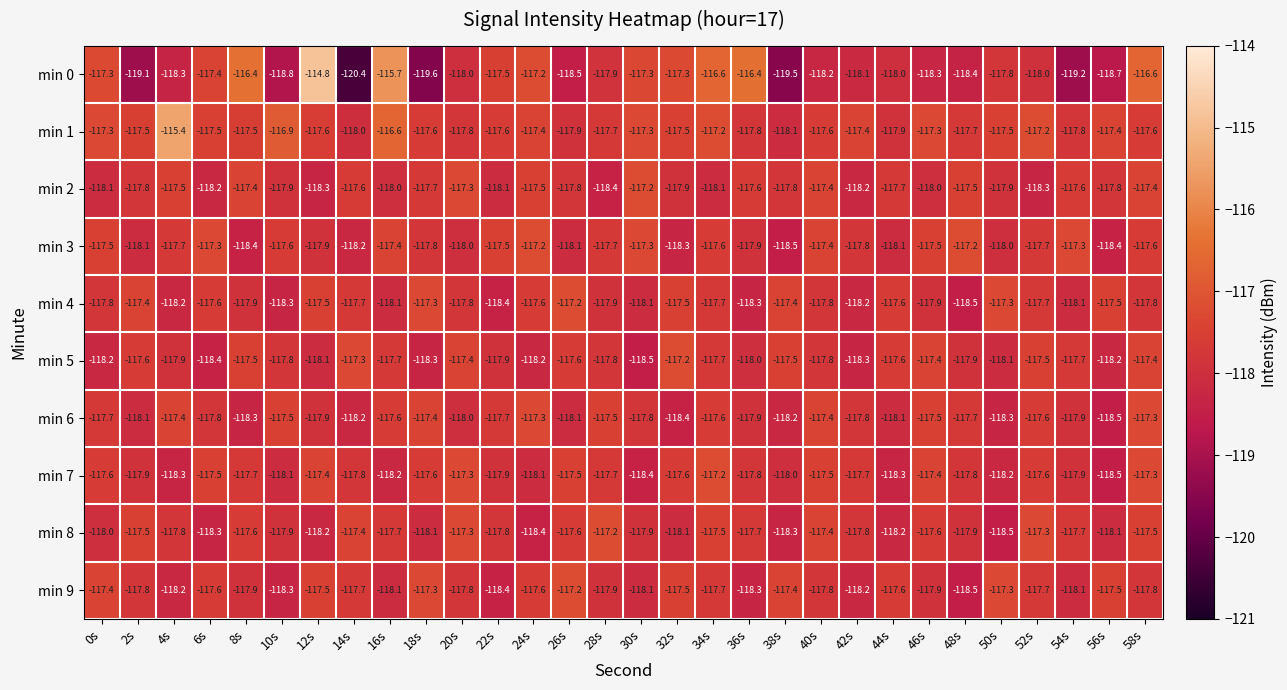

What is the minimum value shown in the chart?

-120.4